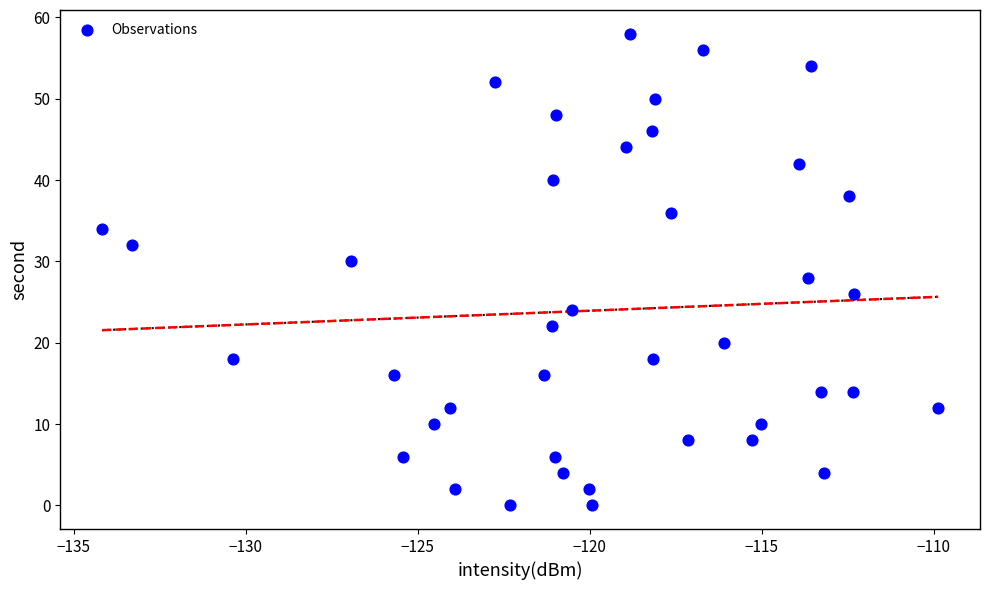

What is the range of Y values (max minus min)?

58